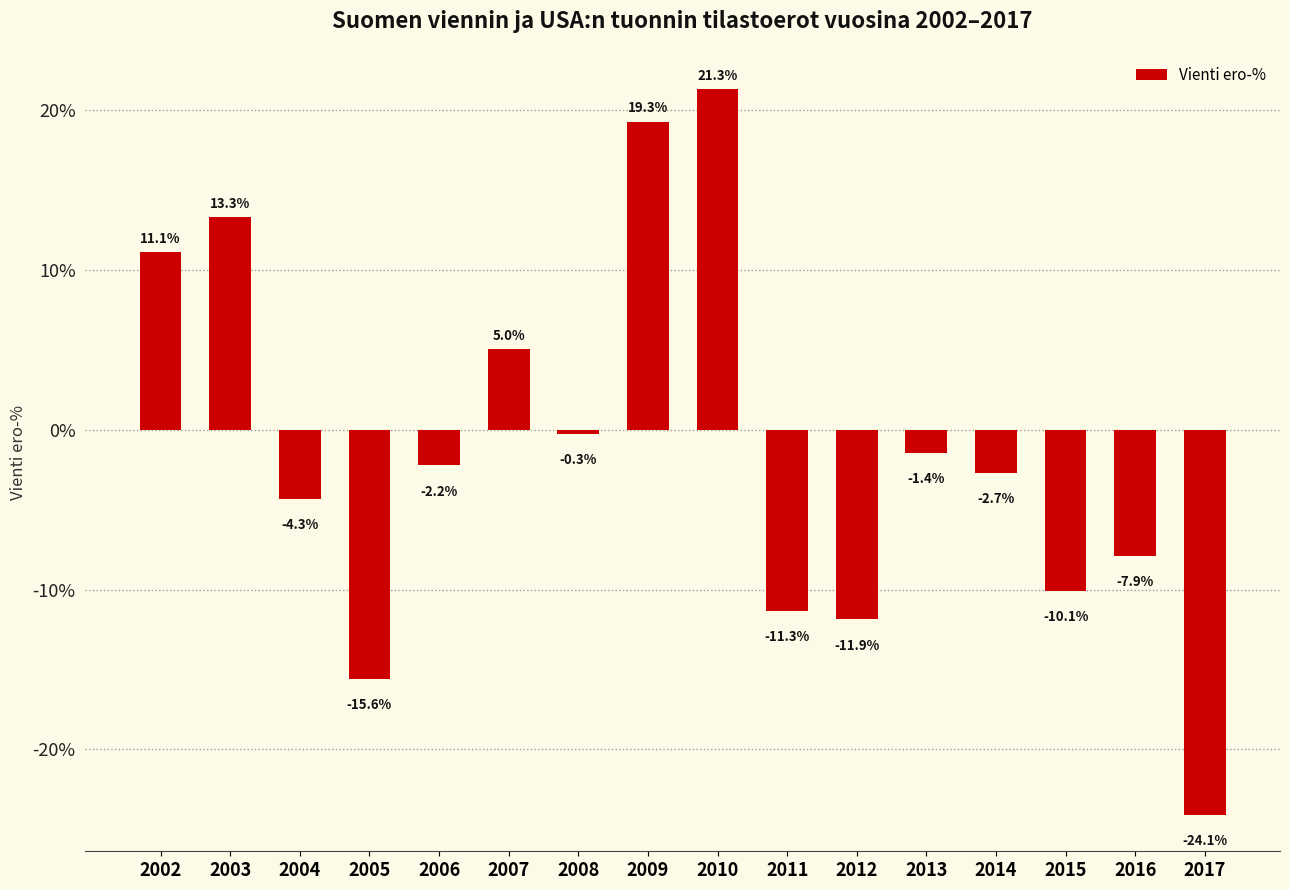

The chart shows a value of -0.1 at 2015. True or false?

False